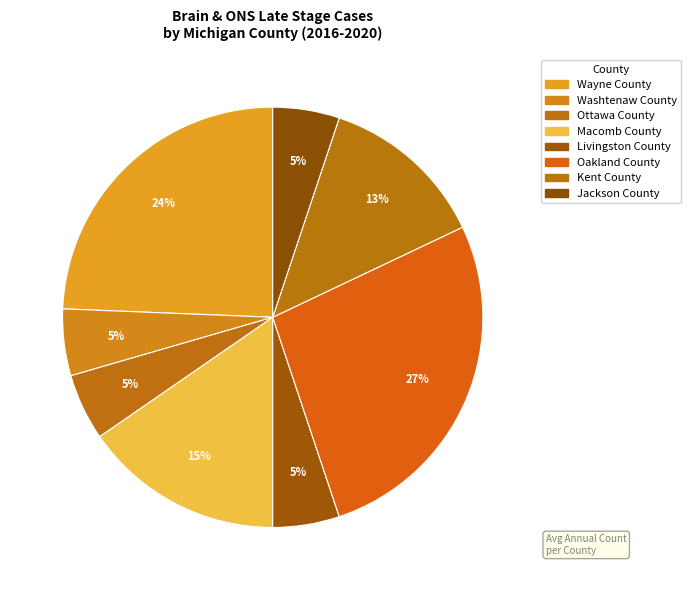

Do Jackson County and Macomb County together represent more than half of the pie?

No